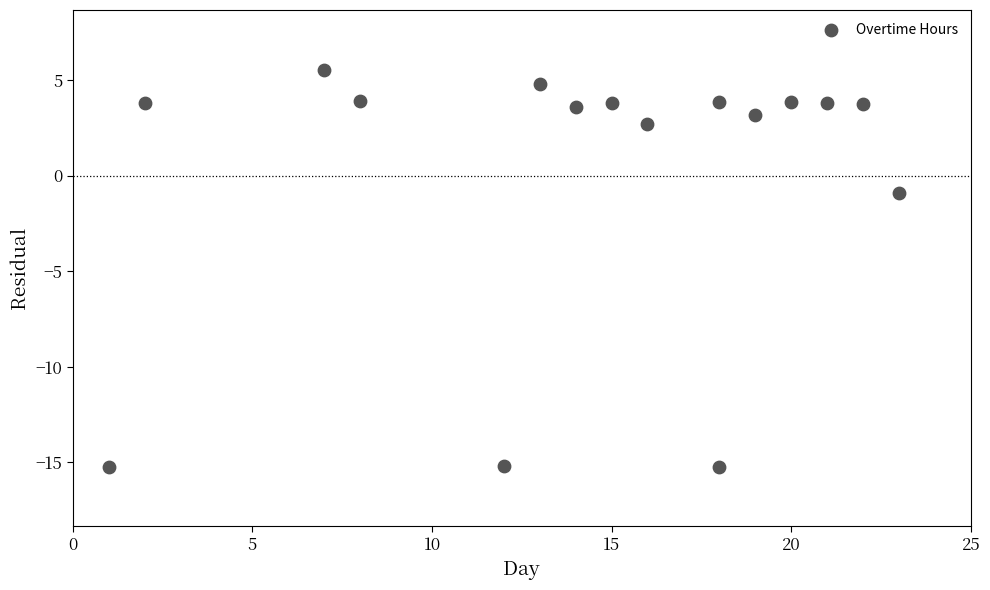

What Y value in the scatter plot is closest to -4?

-0.9